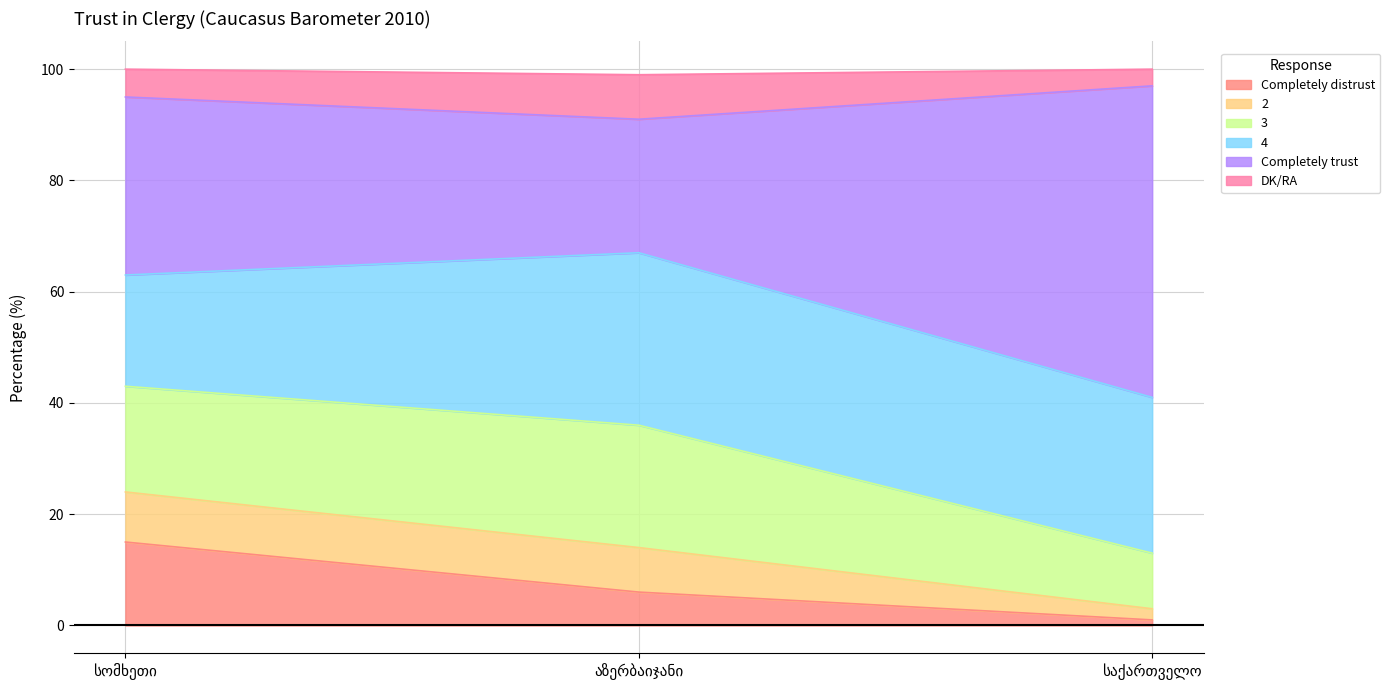

What is the value of the Completely distrust point at the 2nd from the left?

6